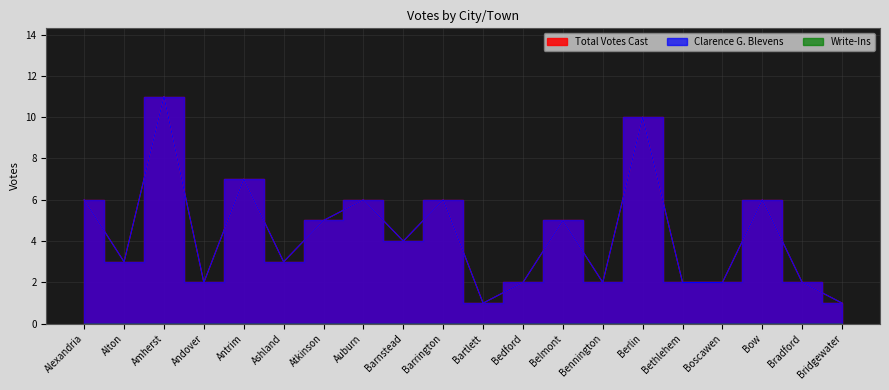

Is this an area chart (filled region under the line)?

No